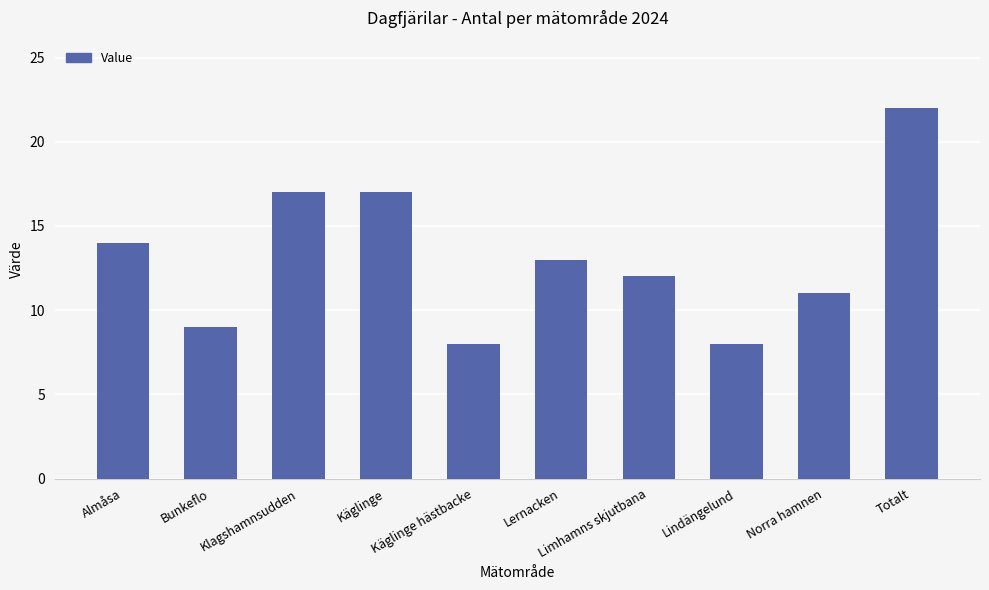

What is the label of the 5th bar from the left?

Käglinge hästbacke